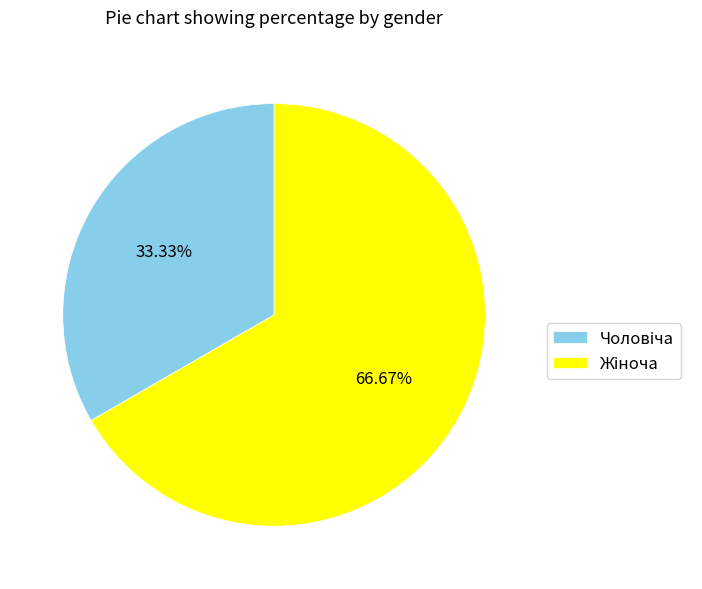

Is there a majority slice in this chart?

Yes